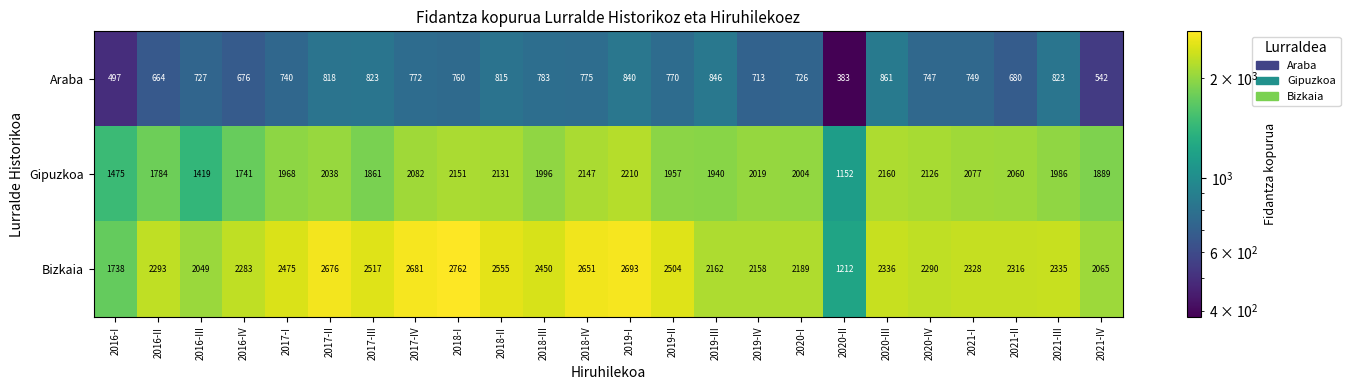

Rank the series at 2018-III from highest to lowest value.

Bizkaia, Gipuzkoa, Araba